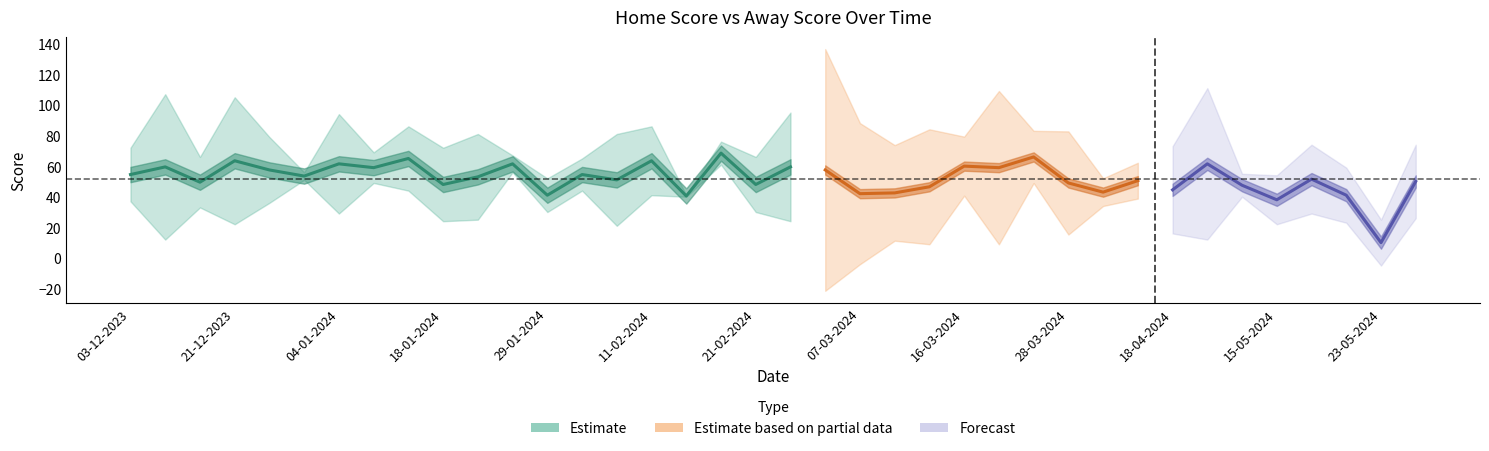

Is it true that home_score equals 72 at 9?

True